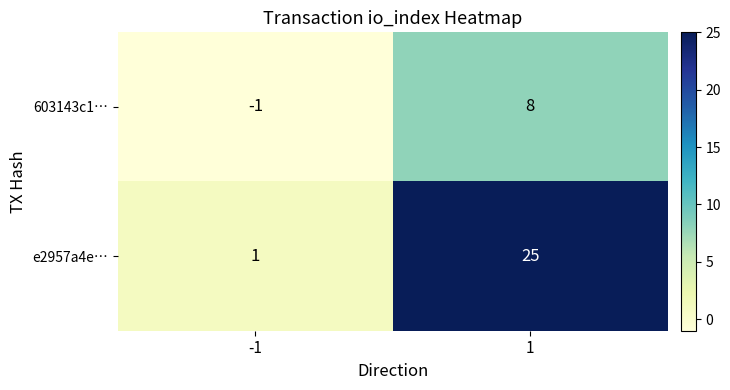

At 1, list the series in order from largest to smallest.

e2957a4e…, 603143c1…